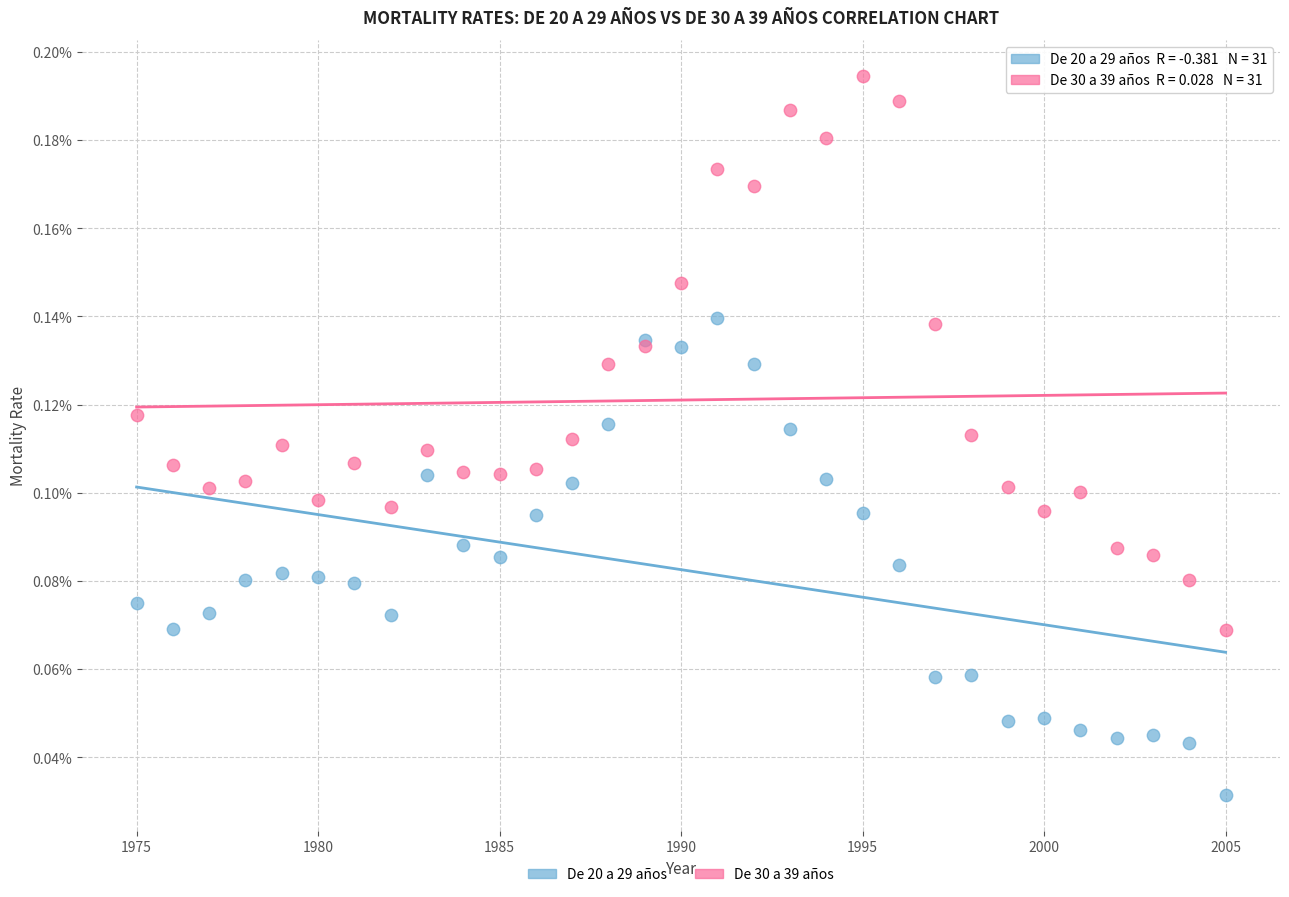

Which series contains the highest Y value?

De 30 a 39 años